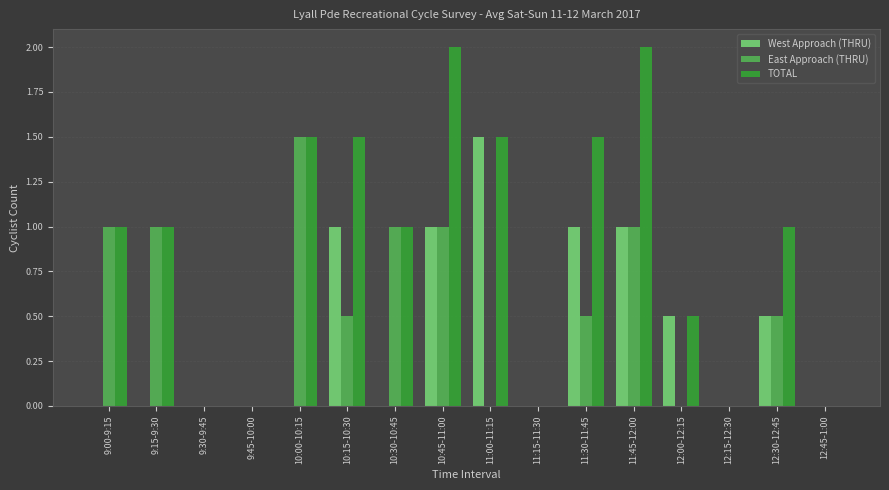

Between 10:00-10:15 and 11:45-12:00, which series saw the biggest shift?

West Approach (THRU)